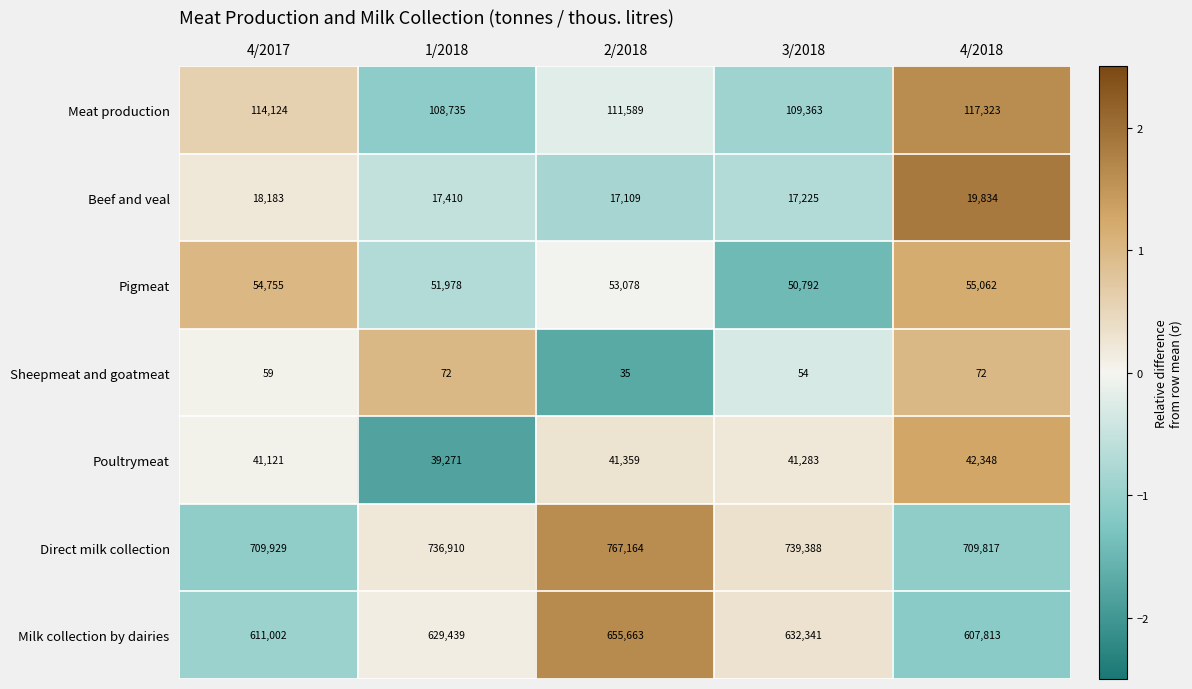

What is the difference between the maximum and minimum values in the Milk collection by dairies series?

47850